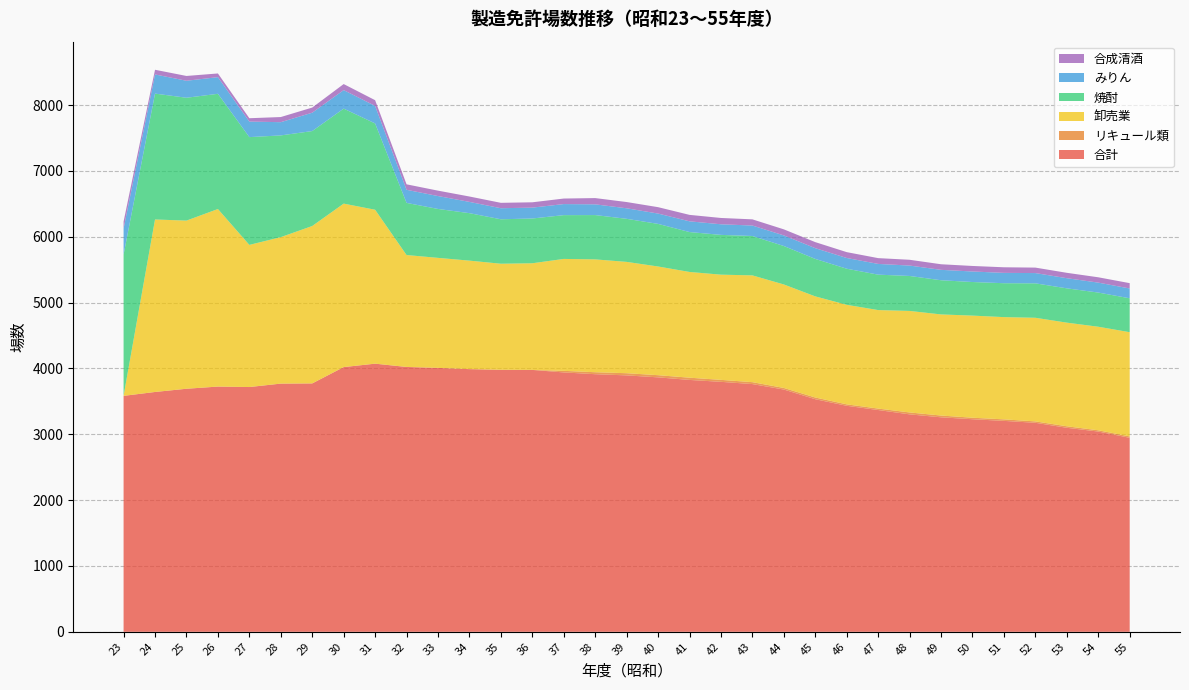

Reading right to left, transcribe all the data shown in this chart.

合計: 2947	3042	3099	3175	3204	3229	3258	3303	3369	3433	3533	3680	3763	3797	3826	3865	3895	3913	3940	3978	3980	3990	4009	4023	4073	4021	3773	3770	3718	3725	3692	3643	3584
リキュール類: 21	19	23	21	23	23	27	29	22	22	26	24	29	30	34	33	33	30	24	0	0	0	0	0	0	0	0	0	0	0	0	0	0
卸売業: 1583	1573	1574	1574	1553	1551	1536	1542	1496	1512	1536	1572	1622	1598	1606	1651	1691	1714	1700	1620	1611	1648	1671	1700	2338	2483	2391	2225	2159	2697	2554	2620	0
焼酎: 515	519	521	523	515	510	519	531	538	548	569	584	598	604	606	647	654	673	665	680	675	721	743	792	1311	1443	1442	1545	1637	1750	1866	1912	2145
みりん: 149	151	154	156	157	160	158	158	163	163	163	161	159	161	163	157	160	163	168	165	168	171	196	199	266	281	279	201	236	253	258	291	396
合成清酒: 81	81	82	83	85	84	85	88	88	89	92	92	94	96	98	97	95	95	84	81	82	82	82	83	87	92	78	78	51	56	73	71	106